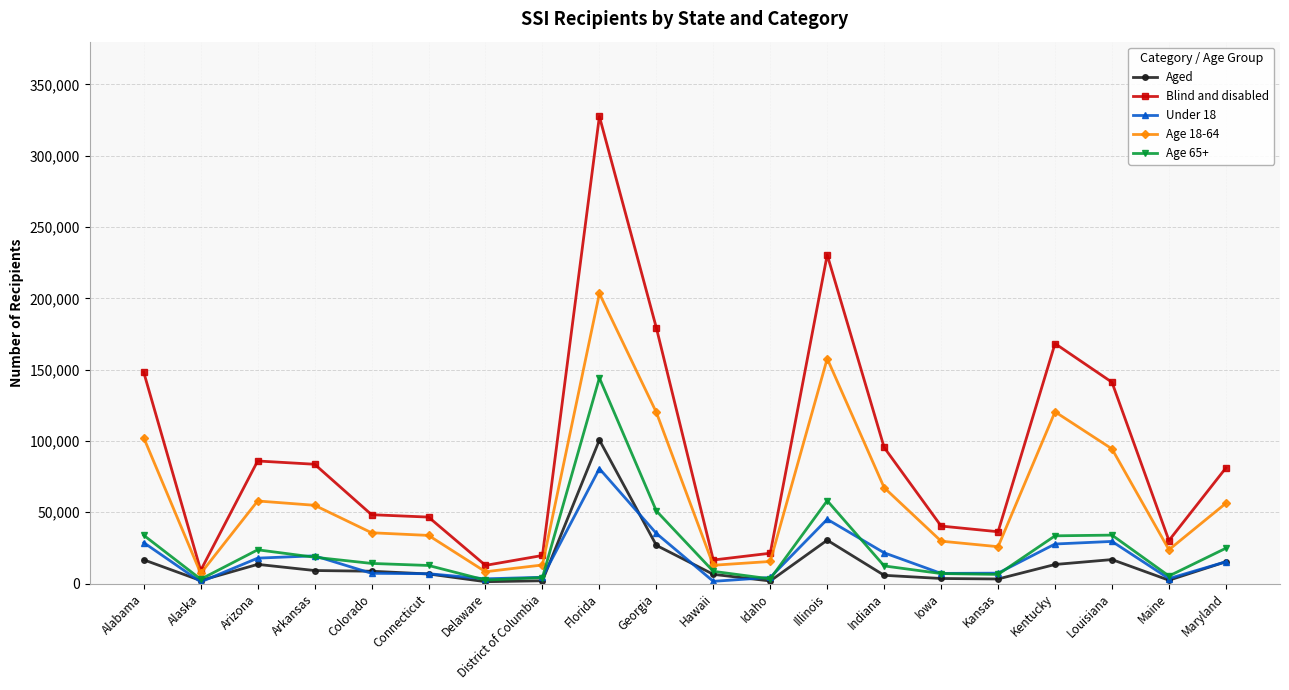

Rank the series by their maximum value, from highest to lowest.

Blind and disabled, Age 18-64, Age 65+, Aged, Under 18